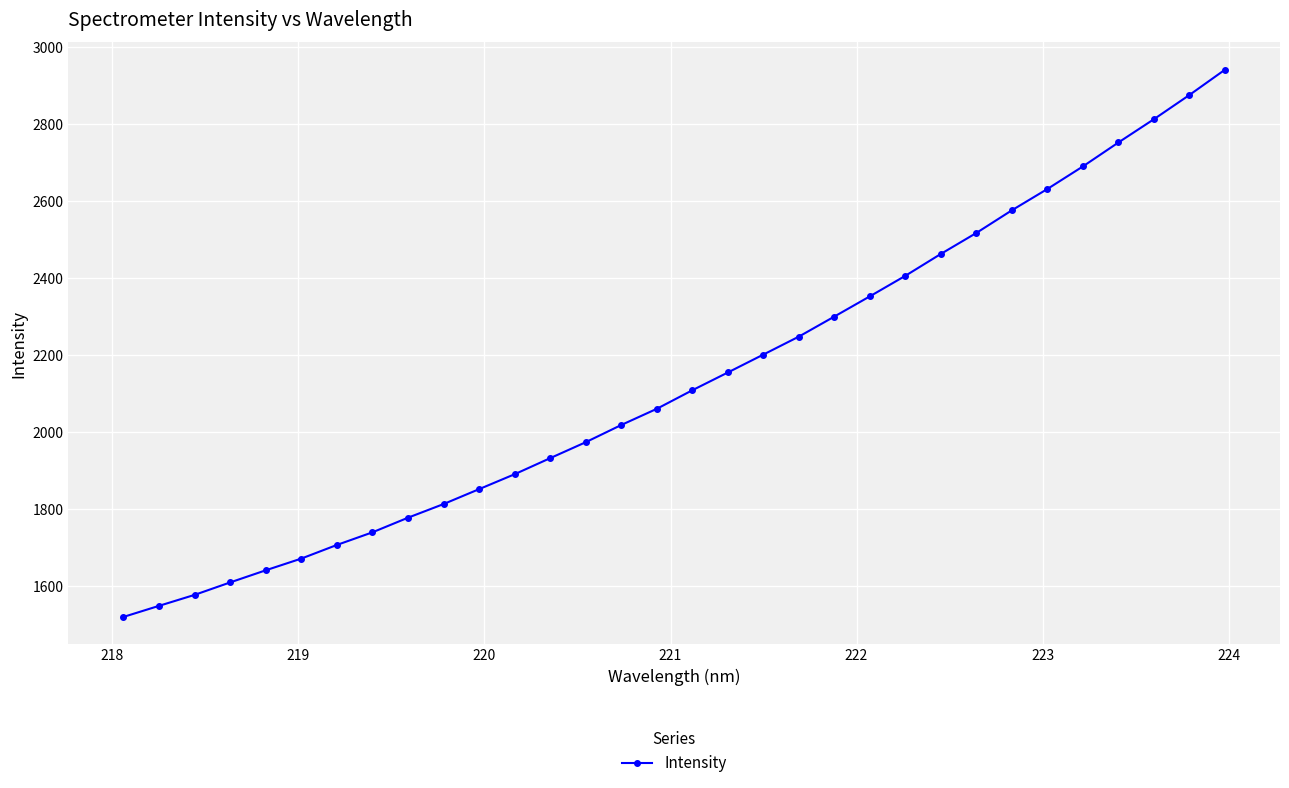

What is the difference between the second highest and second lowest values?

1326.5